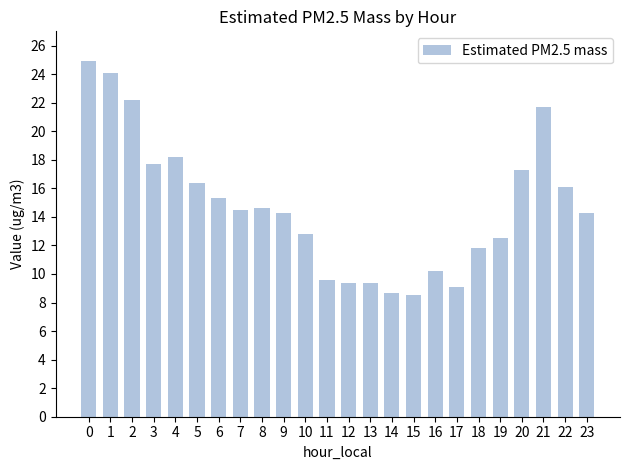

At which label is the value closest to 16?

22